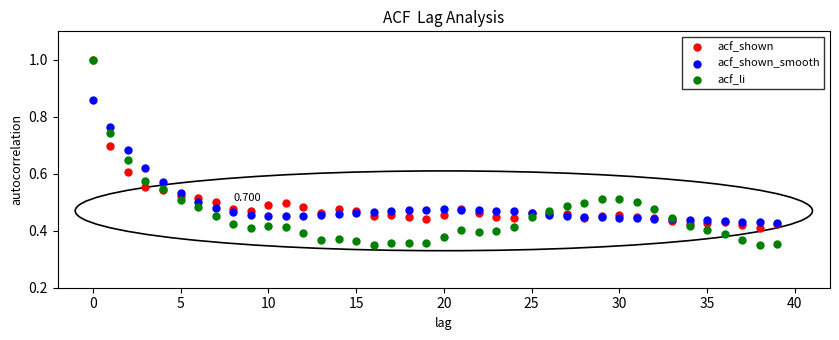

Which series has the largest Y range (max minus min)?

acf_li